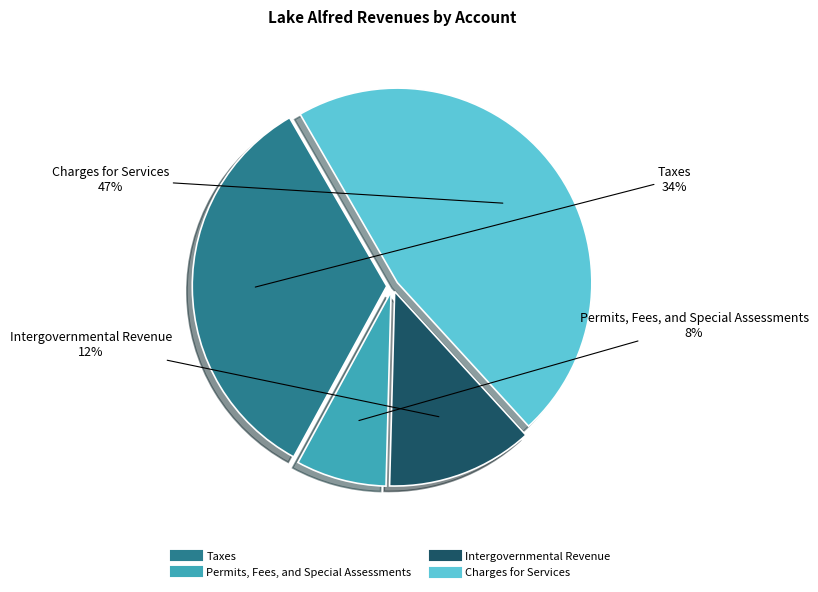

How many slices are in this pie chart?

4